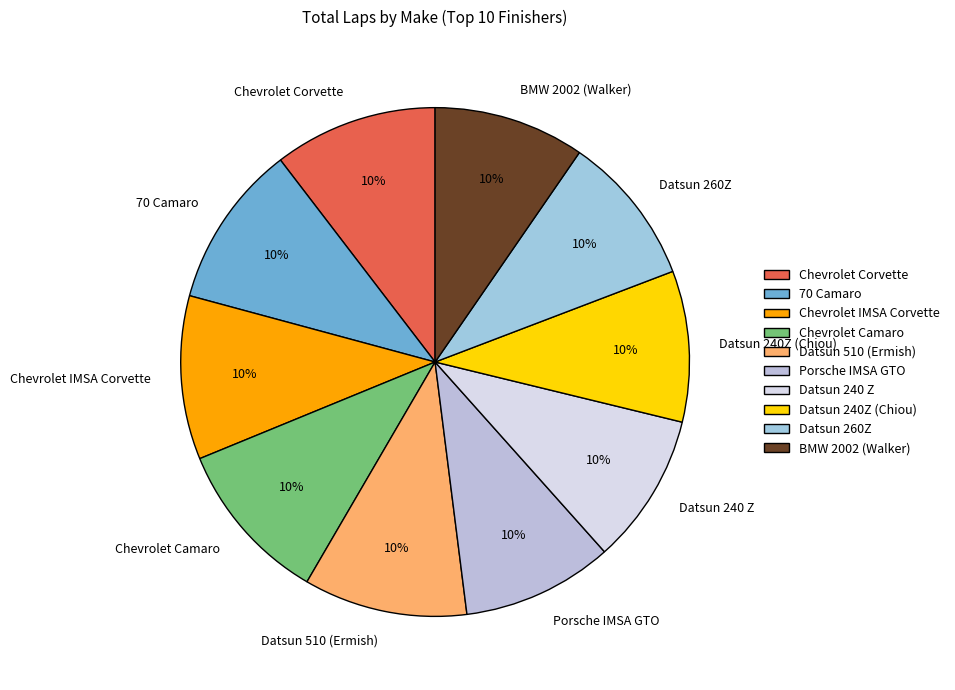

To the nearest percent, what is the combined percentage of Chevrolet Corvette and BMW 2002 (Walker)?

20%